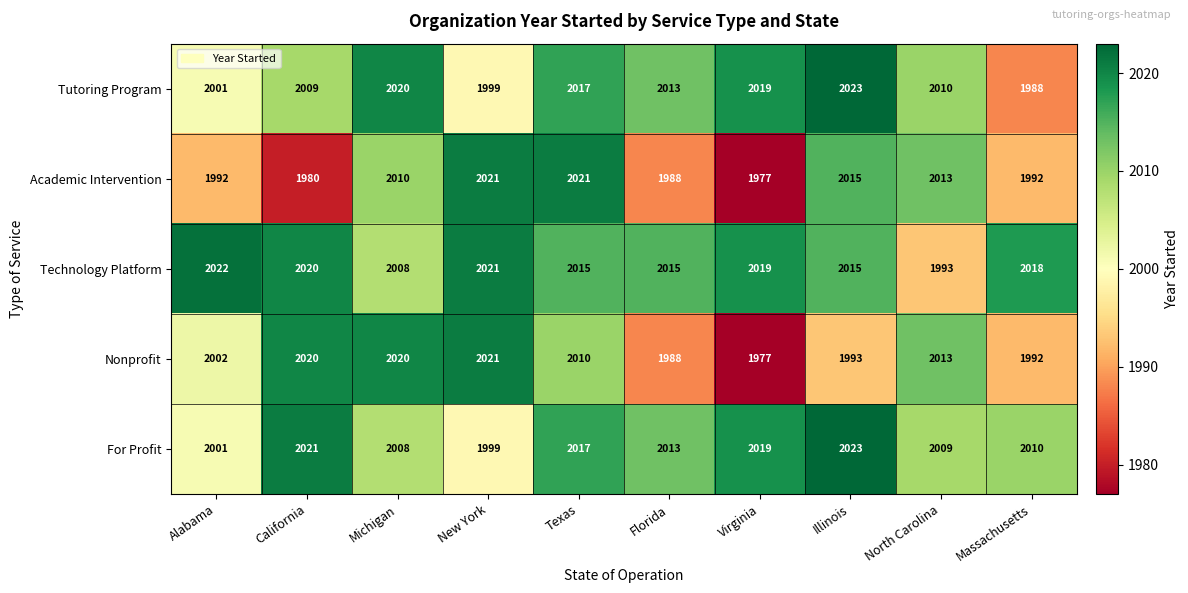

What is the spread (max minus min) of values at North Carolina?

20